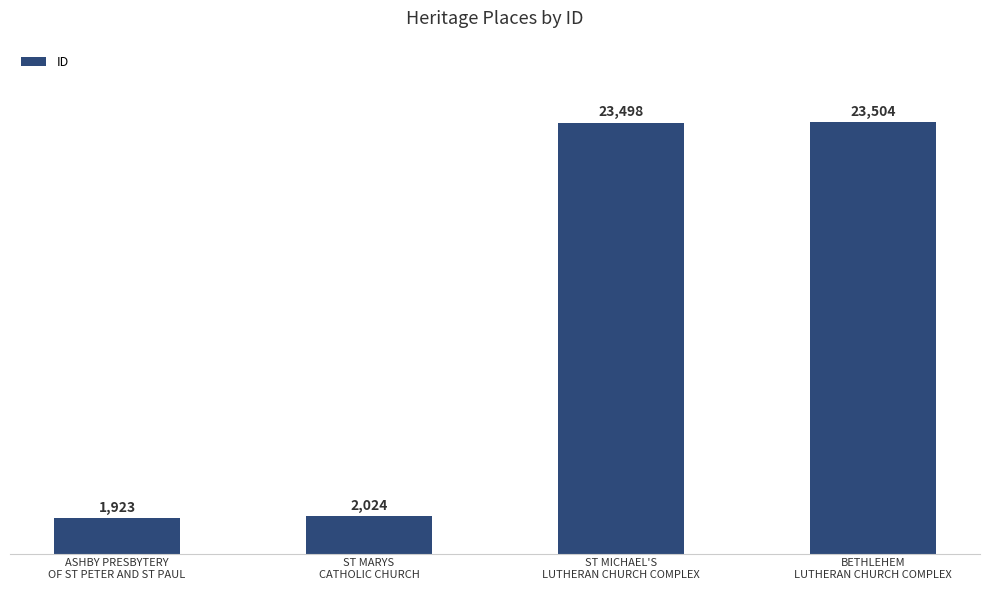

What is the sum of all values?

50949